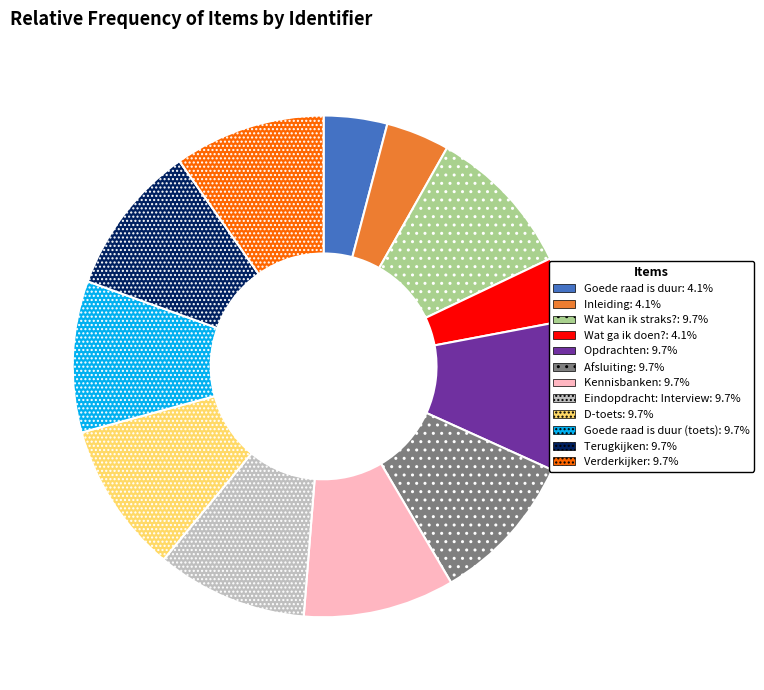

Does any single category account for the majority?

No